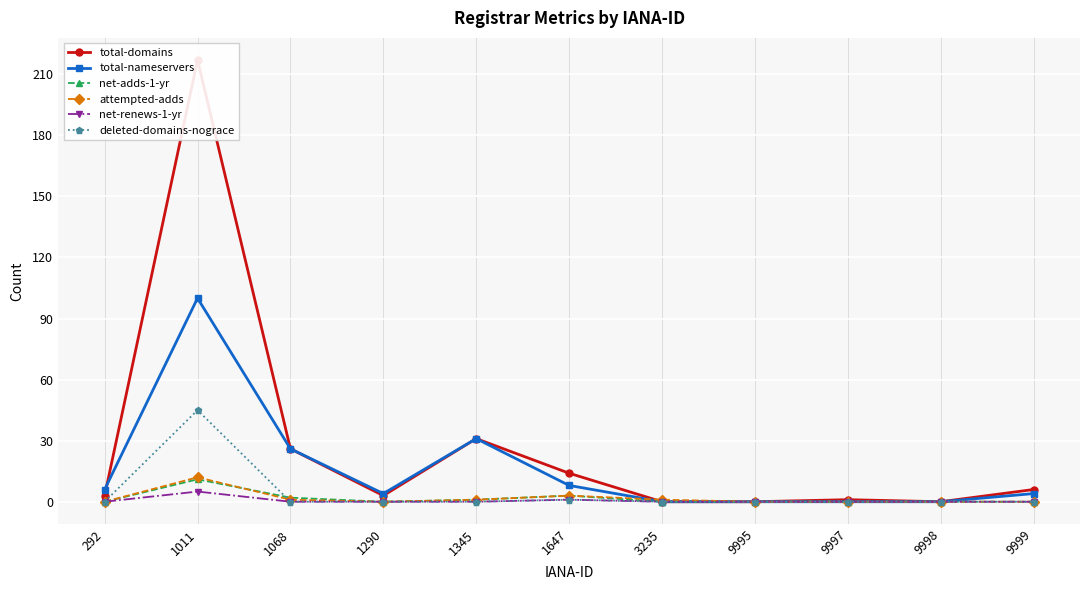

What is the difference between the highest and lowest values at 1068?

26